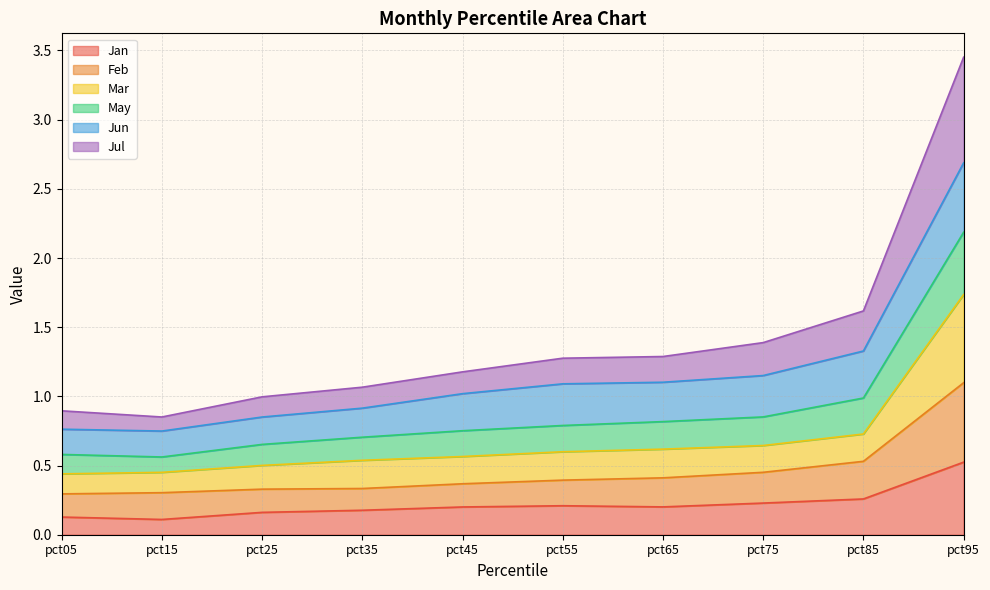

What is the total value across all series at pct35?

1.1